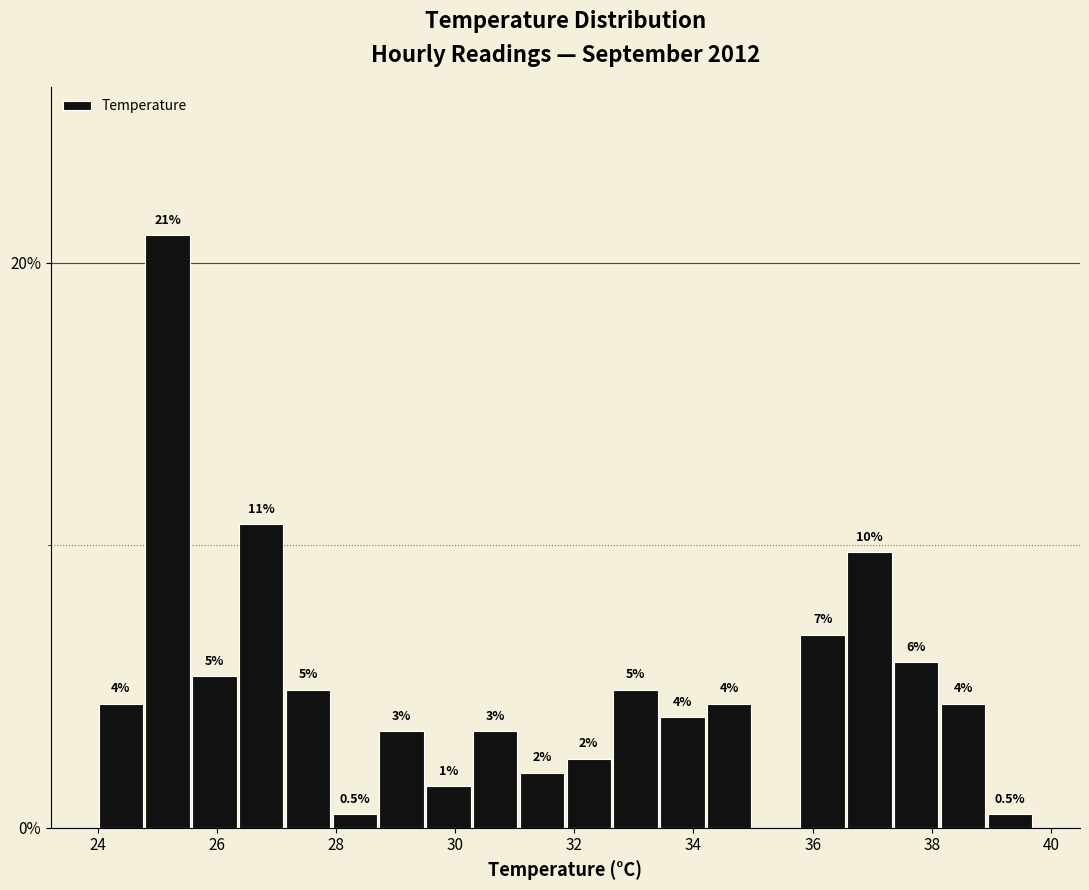

Around what value on the x-axis is the tallest bar? Give the approximate position of its centre, as read against the axis.

25.2